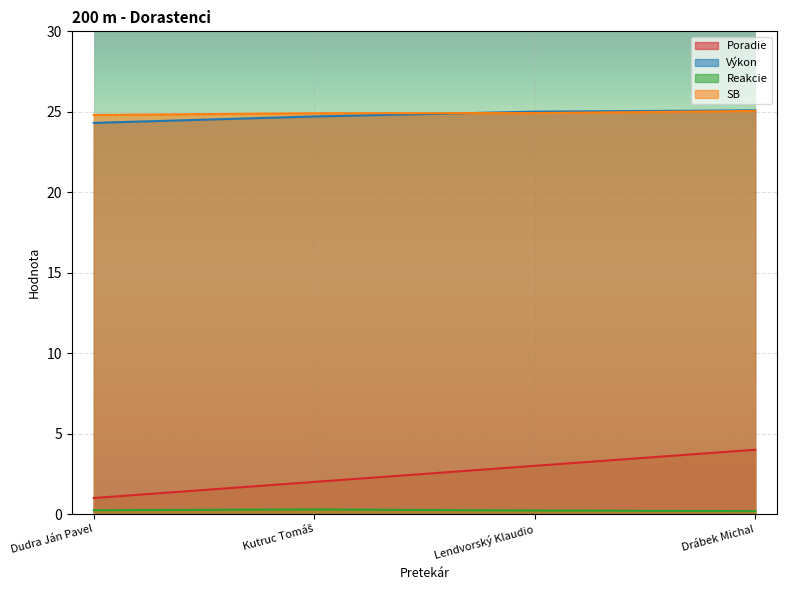

Rank the series by their maximum value, from lowest to highest.

Reakcie, Poradie, SB, Výkon